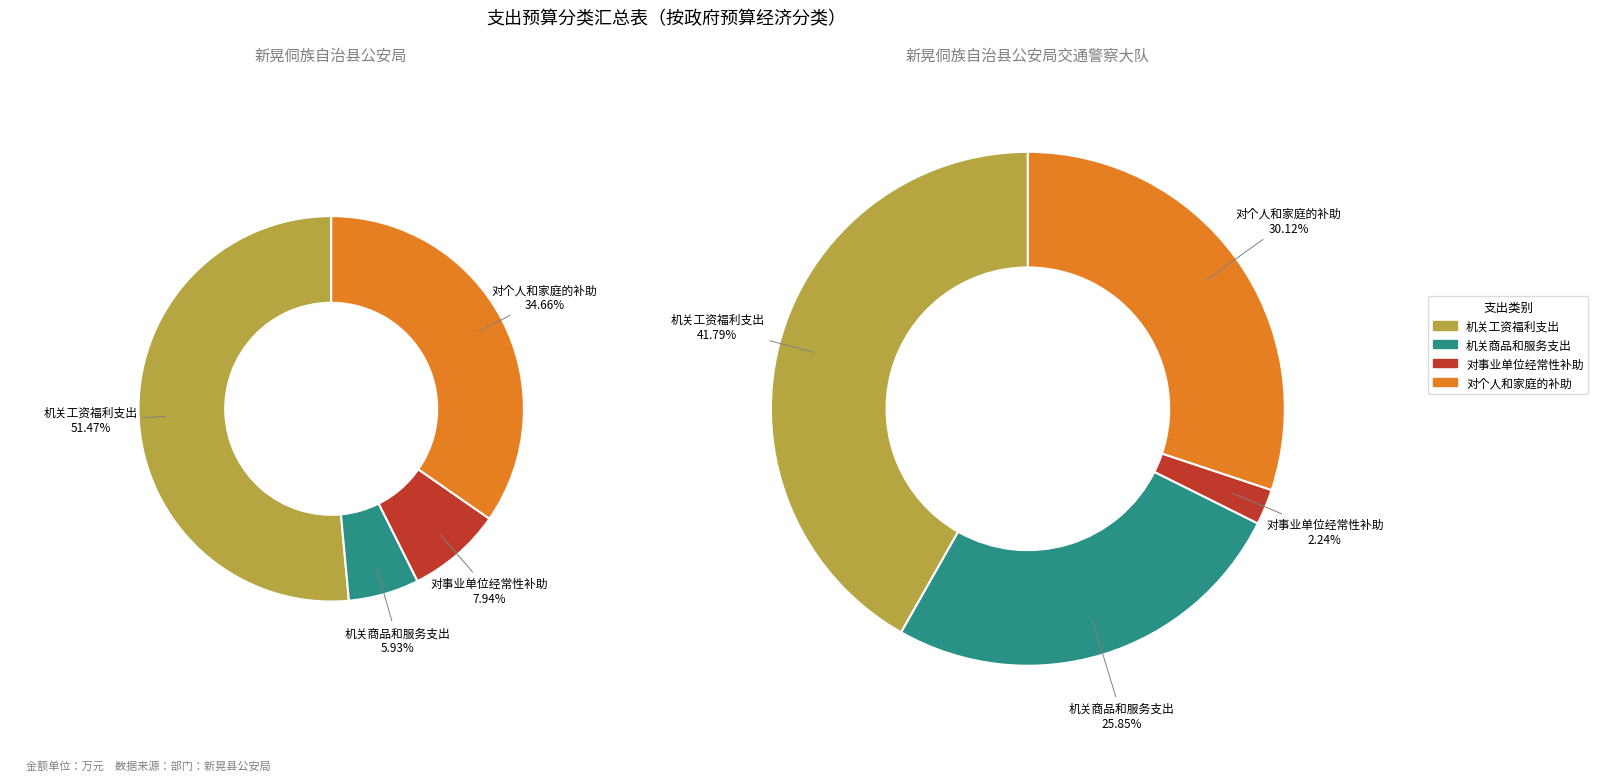

Which series has the widest spread of values?

新晃侗族自治县公安局